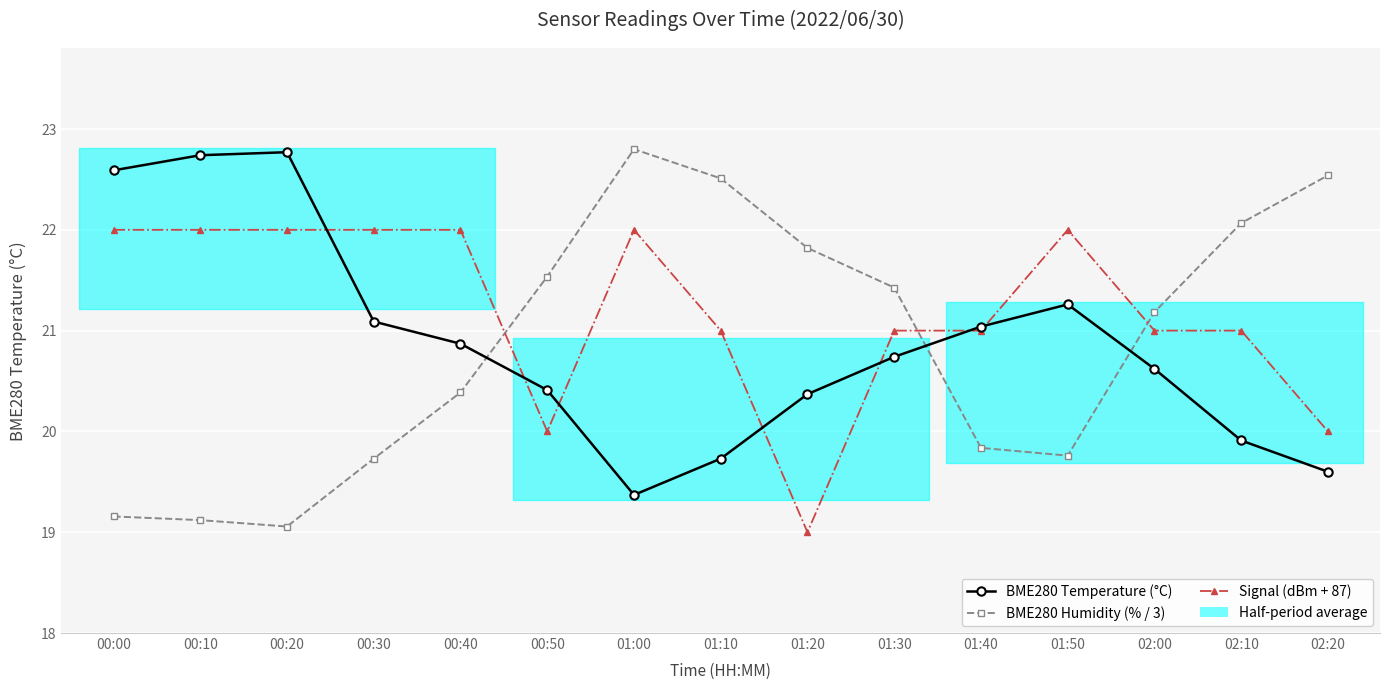

True or false: BME280 Temperature (°C) has more than 0 interior local peaks.

True